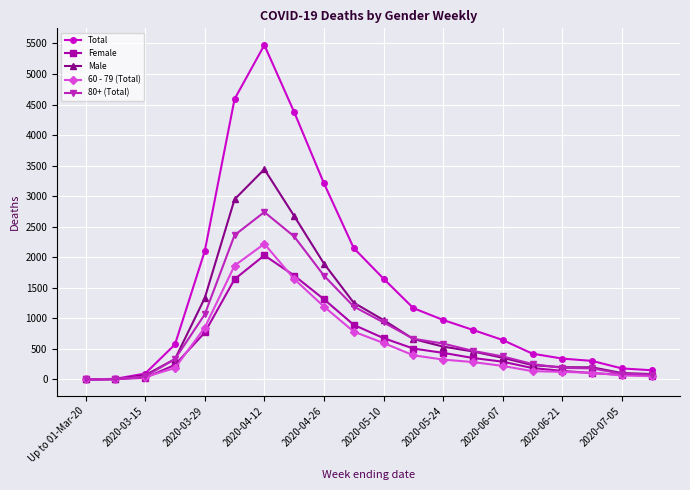

What are all the series names shown in the legend?

Total, Female, Male, 60 - 79 (Total), 80+ (Total)